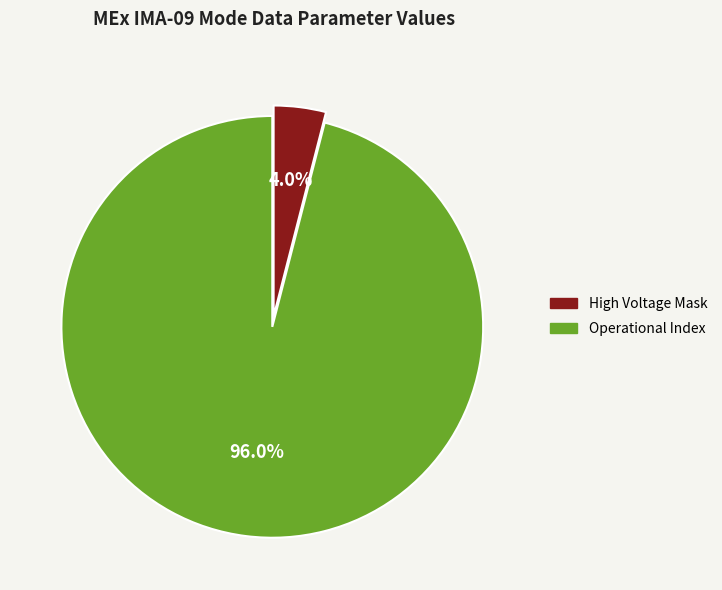

Does any single category account for the majority?

Yes